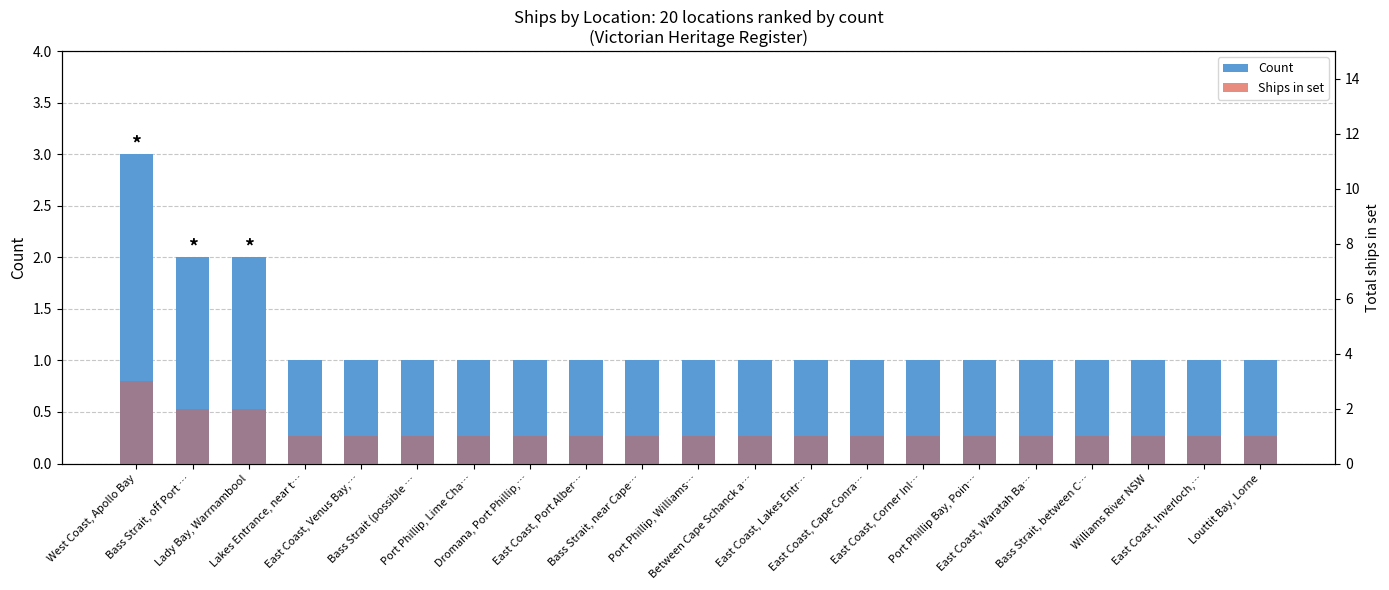

At Bass Strait, off Port …, list the series in order from largest to smallest.

Count, Ships in set